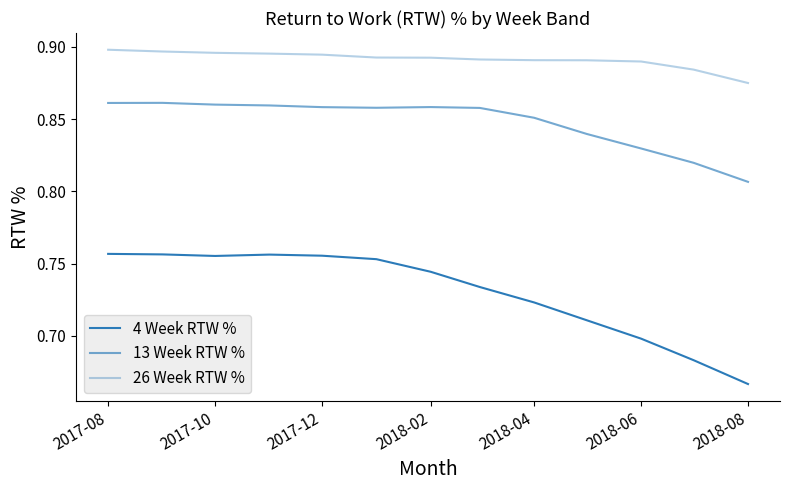

Does the chart display data point markers on the line(s)?

No